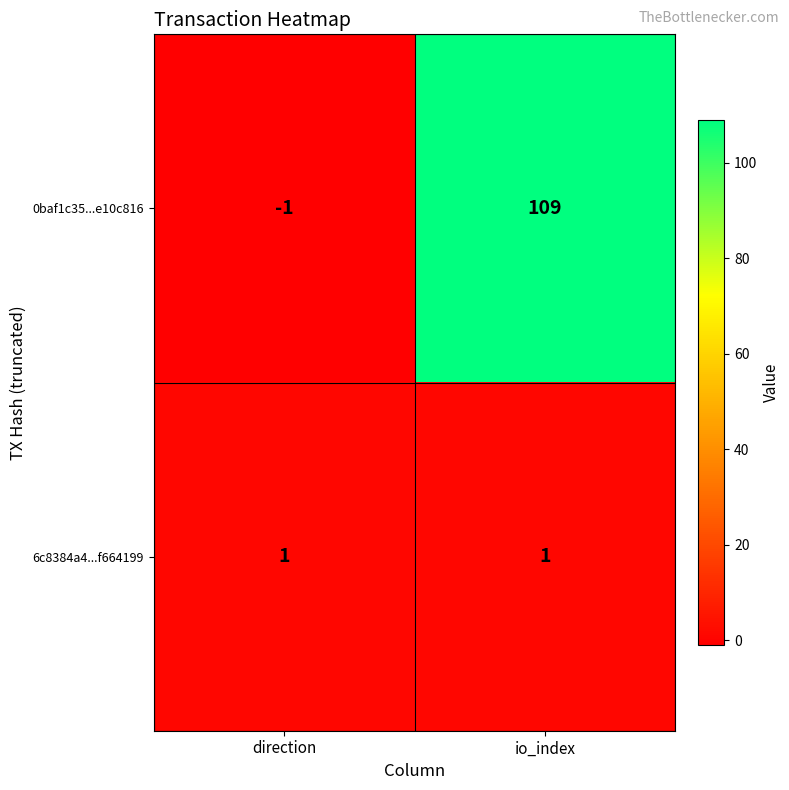

Reading right to left, list all the values displayed in this chart.

0baf1c35...e10c816: io_index=109	direction=-1
6c8384a4...f664199: io_index=1	direction=1